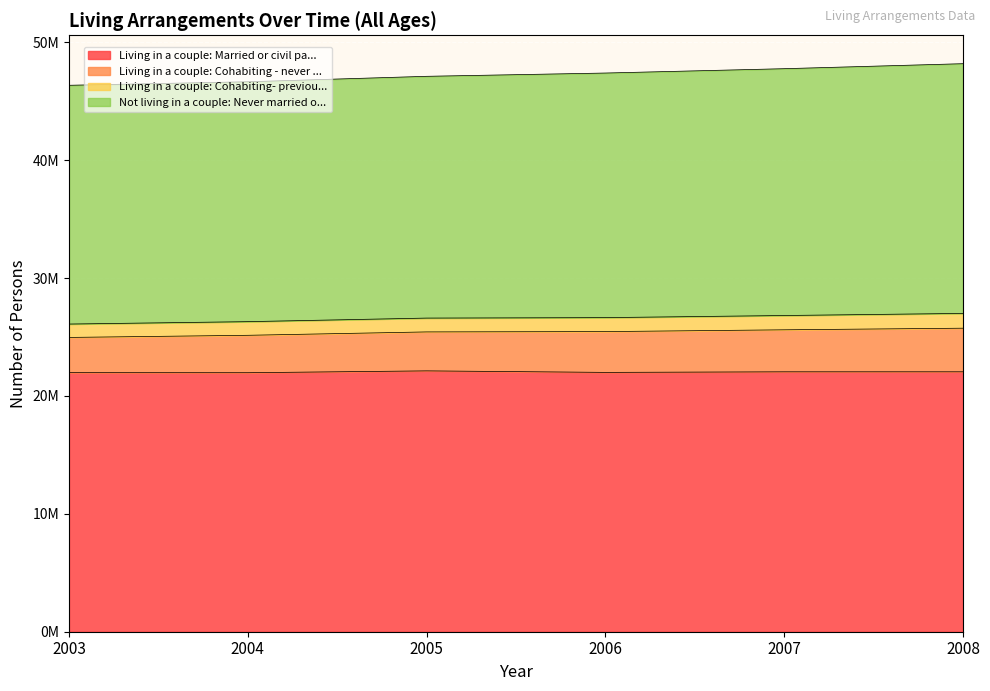

What is the difference between the maximum and minimum values in the Living in a couple: Married or civil pa... series?

156142